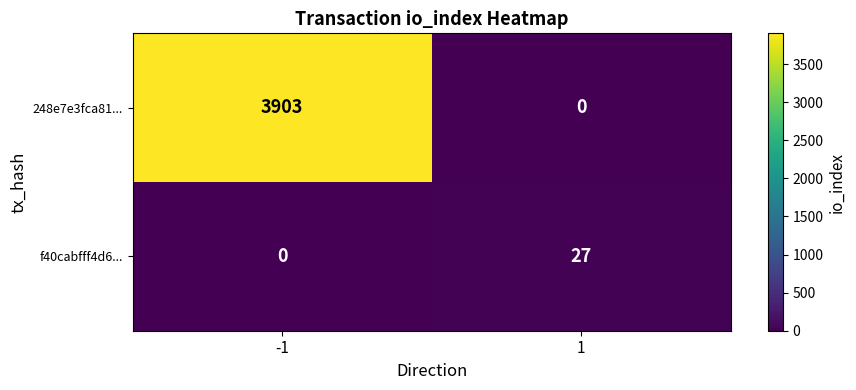

At how many categories does at least one series exceed 195?

1